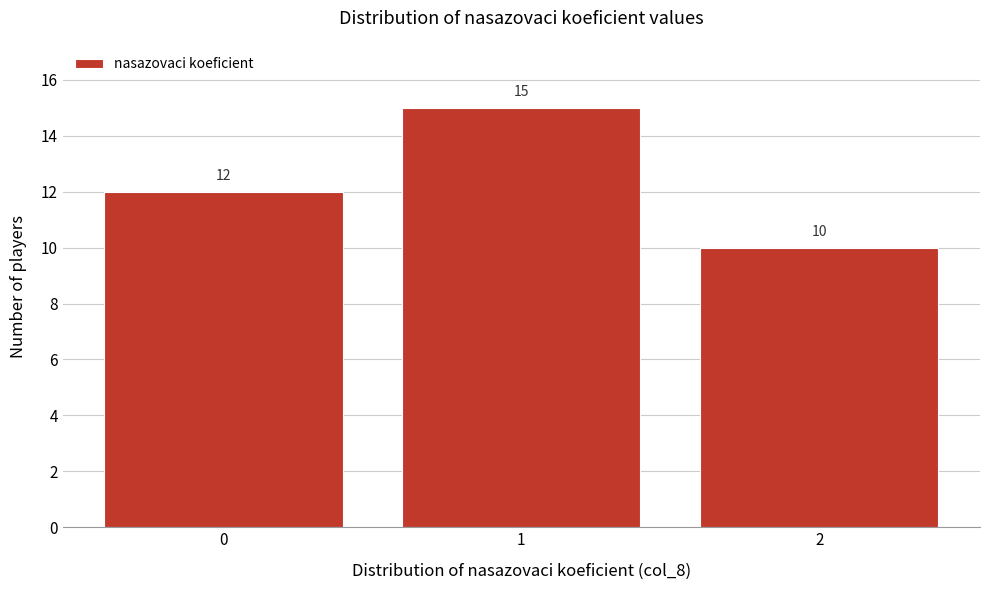

Reading left to right, transcribe this chart: for each bar, give the range it covers on the x-axis and its height.

-0.5 to 0.5: 12
0.5 to 1.5: 15
1.5 to 2.5: 10